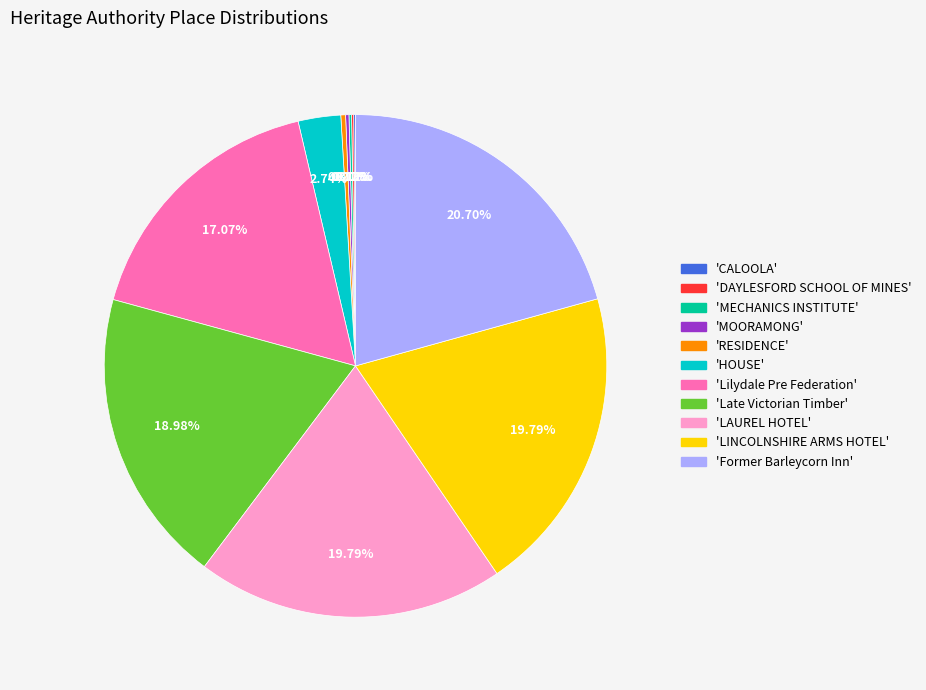

Is there a majority slice in this chart?

No